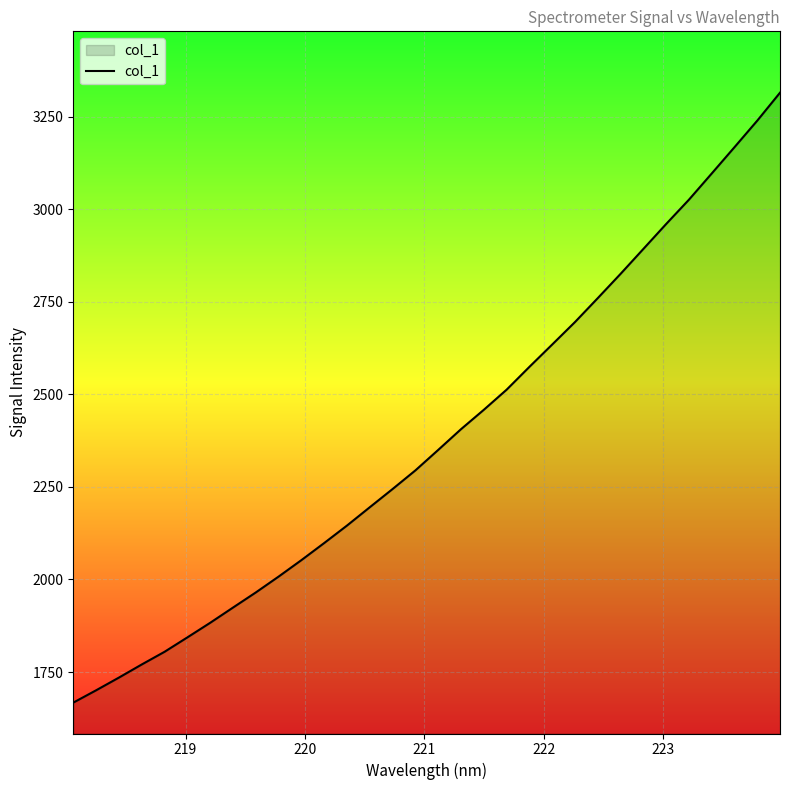

True or false: the data has more than 1 interior local peaks.

False